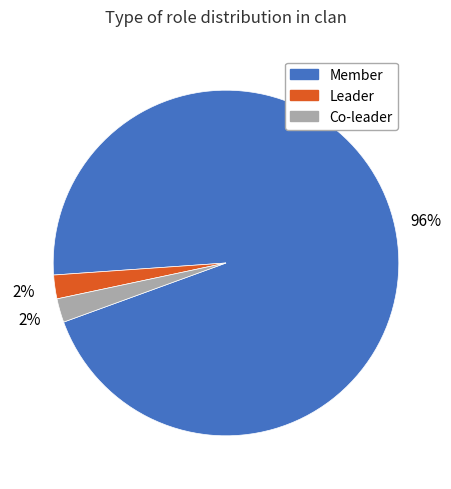

How many segments does this pie chart have?

3